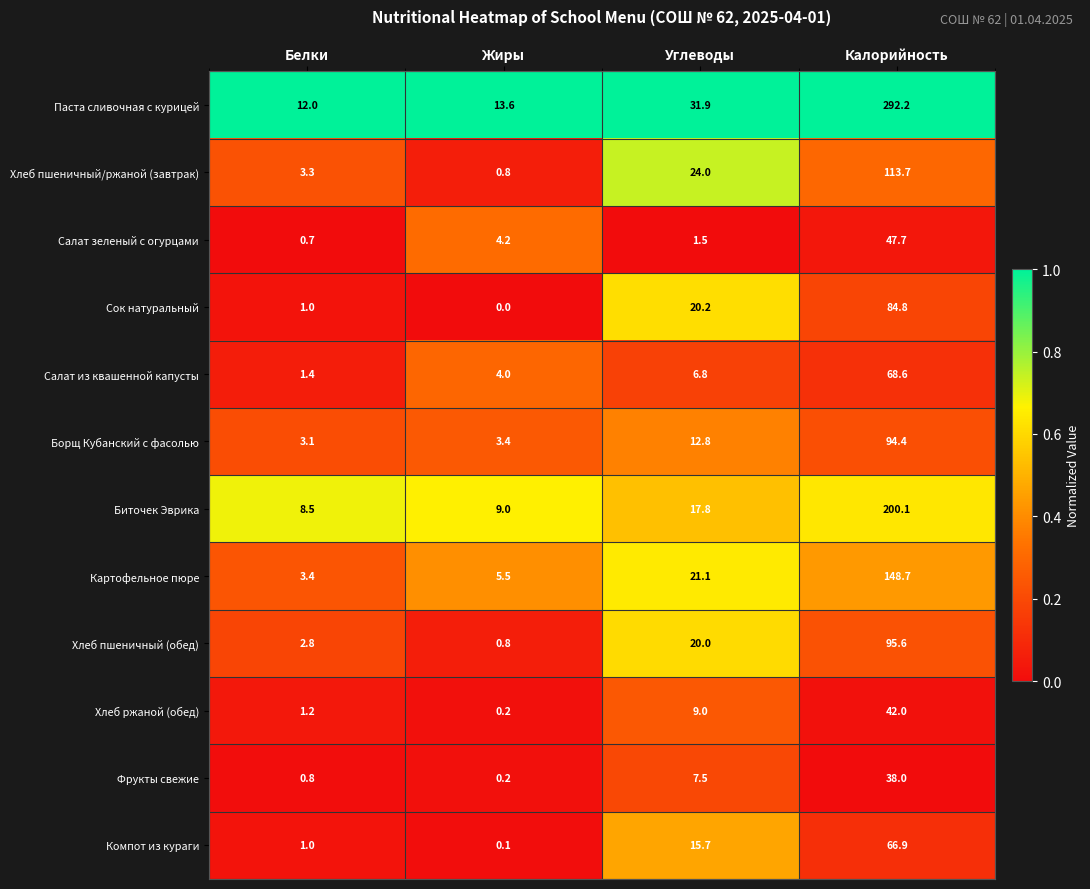

At which category does the chart reach its peak across all series?

Калорийность